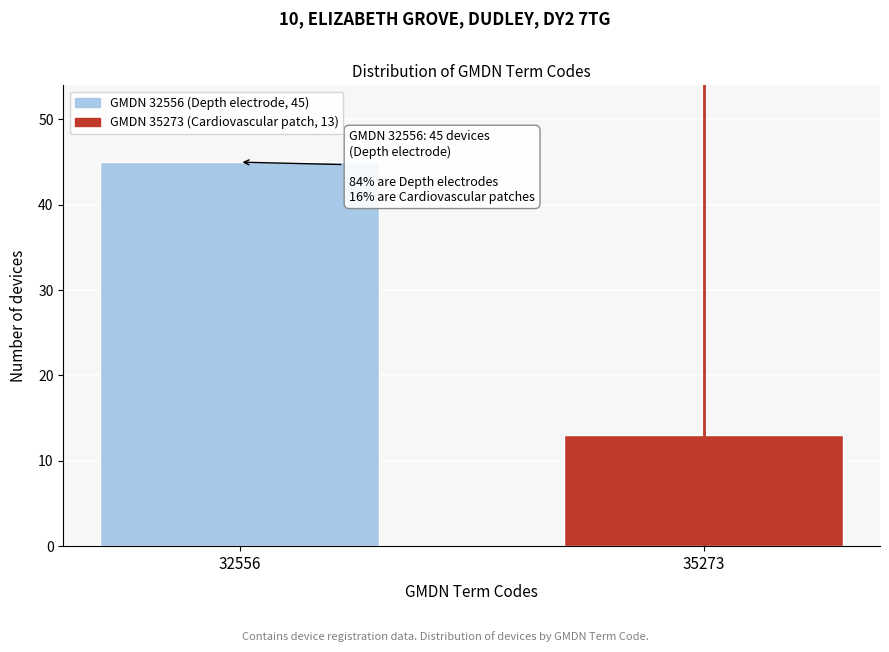

Reading left to right, extract all data points from this chart.

45	13